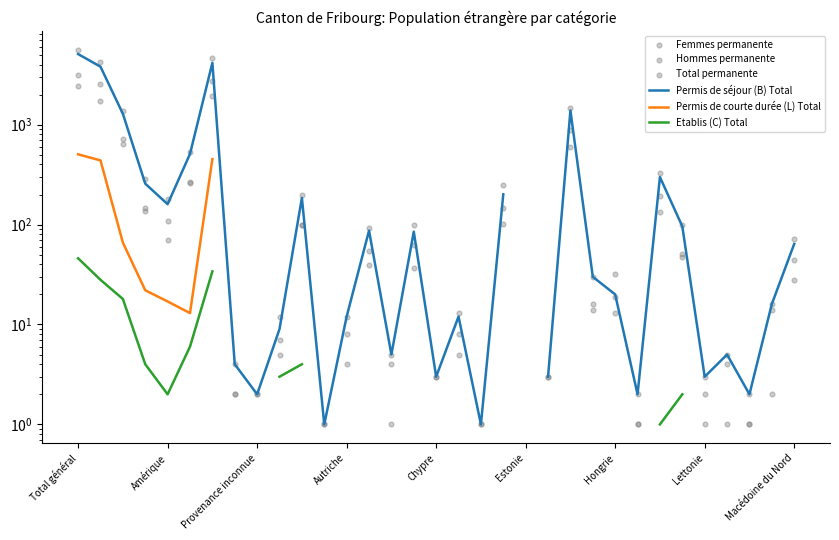

At which category is the sum across all series the highest?

Total général